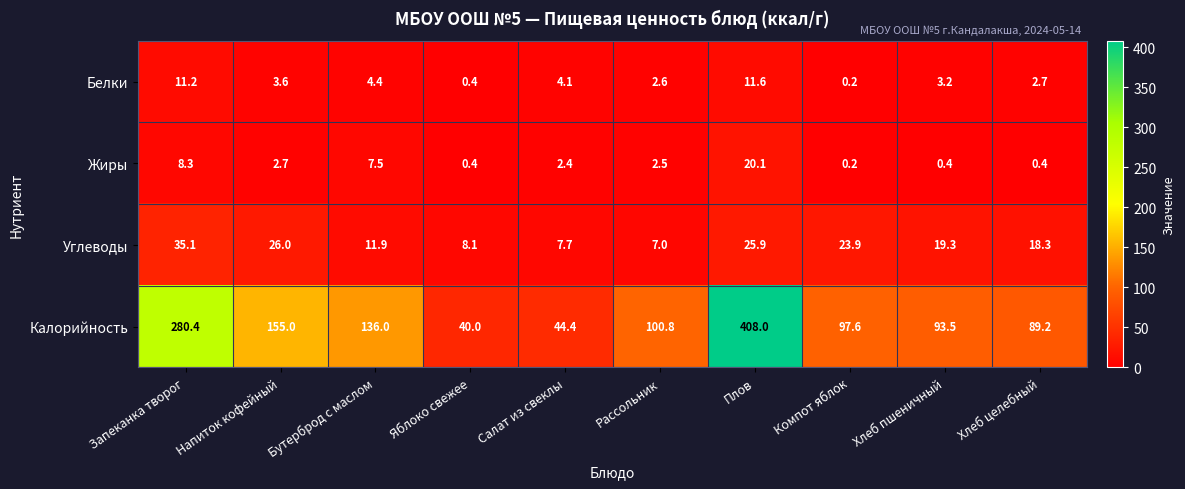

What is the maximum value shown in the chart?

408.0